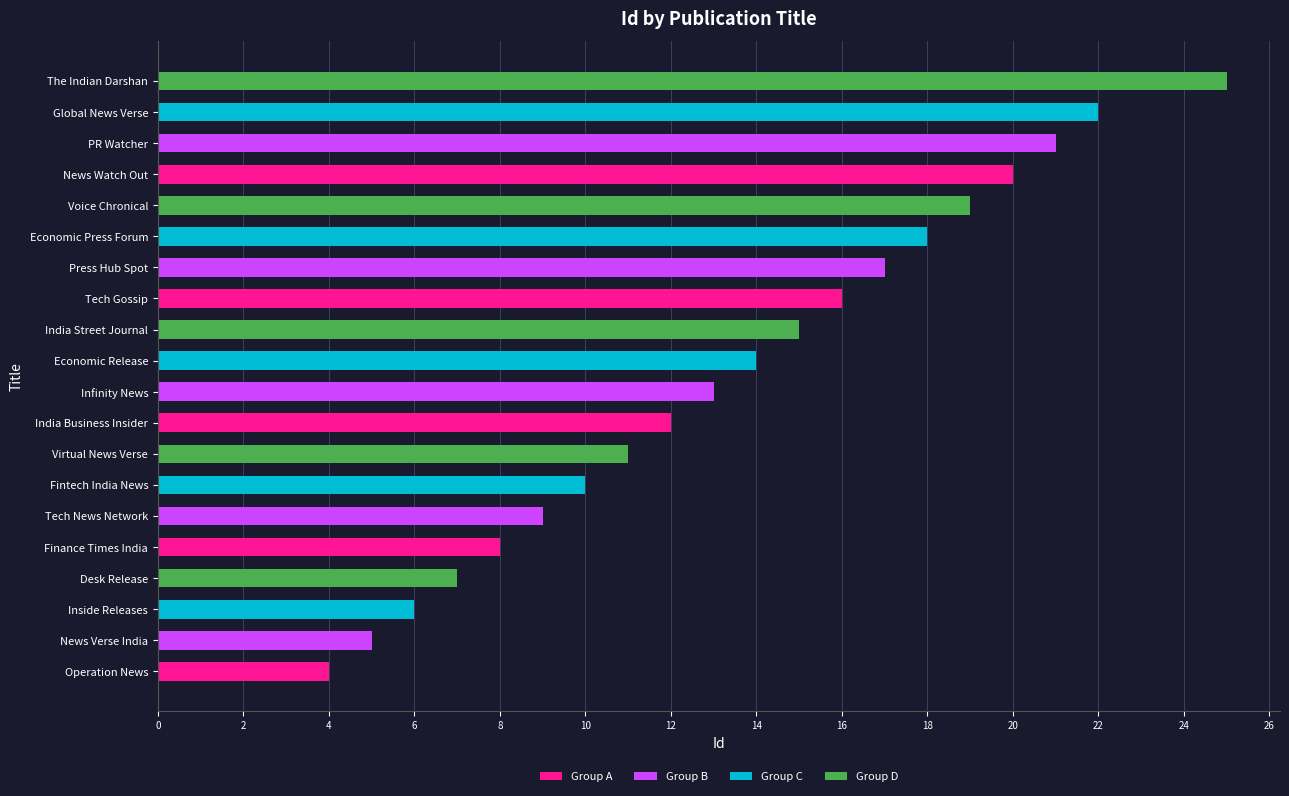

True or false: the data shows 2 at Inside Releases.

False